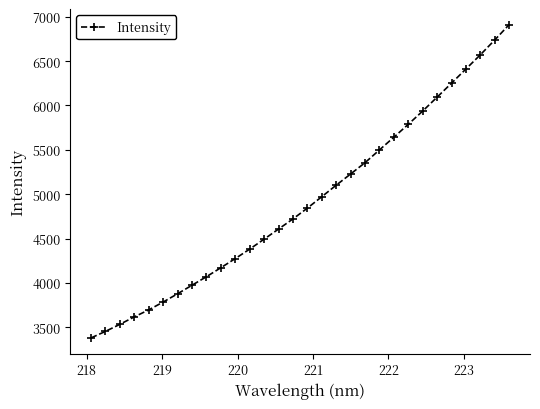

What is the difference between the maximum and minimum values?

3530.0